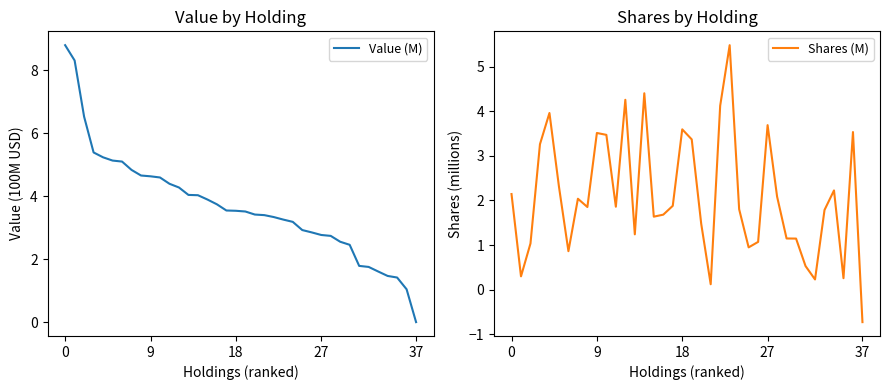

At which label does Shares (M) reach its minimum?

37